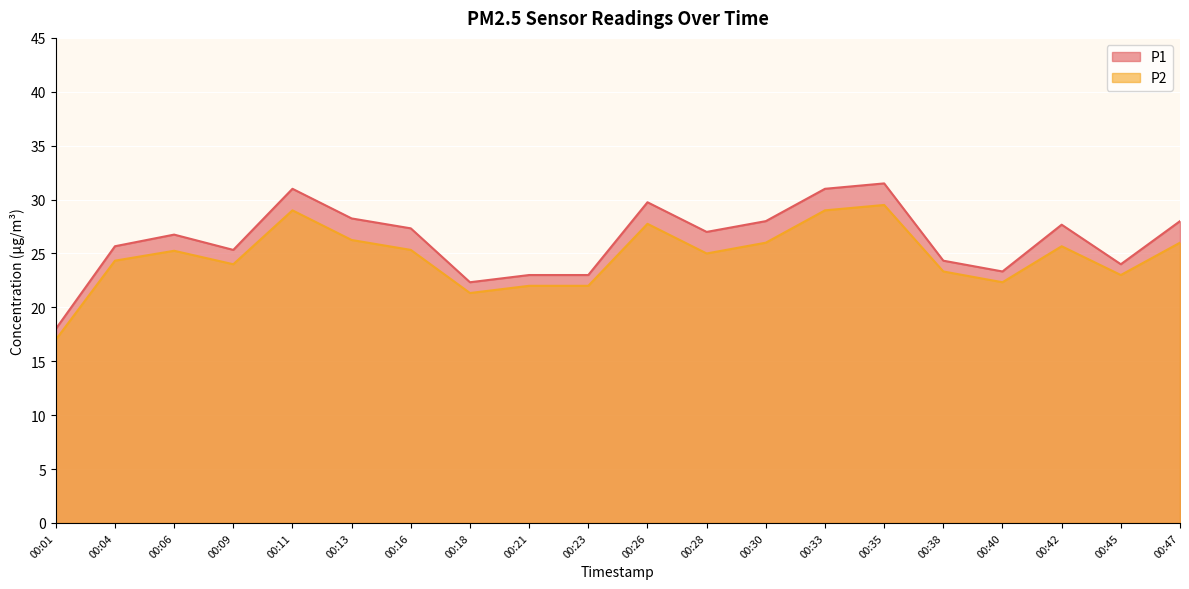

How many data points in P1 are above 27?

9